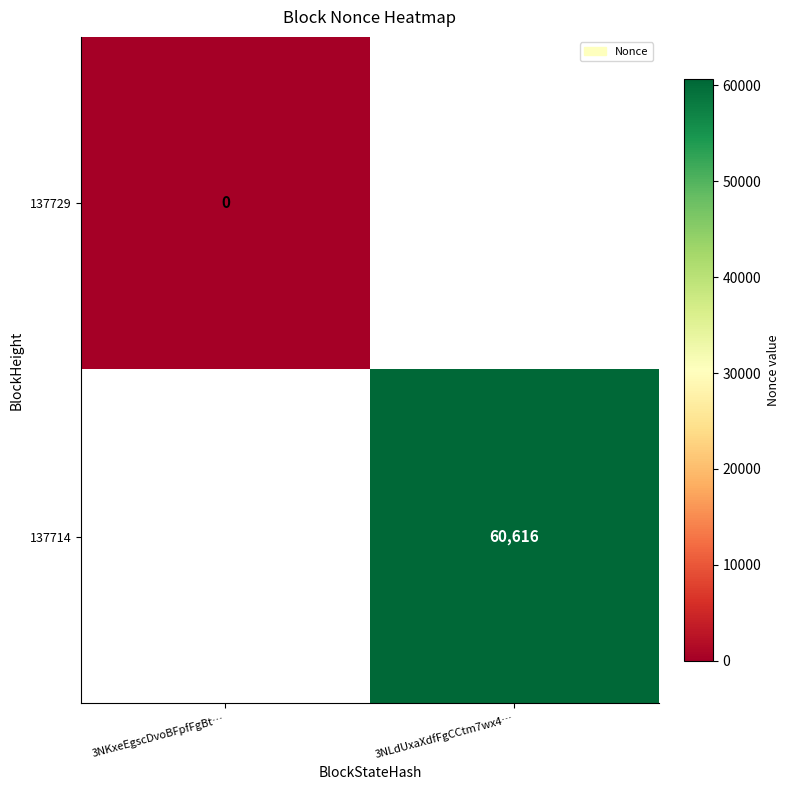

Is it true that 137714 equals 60616 at 3NLdUxaXdfFgCCtm7wx4…?

True